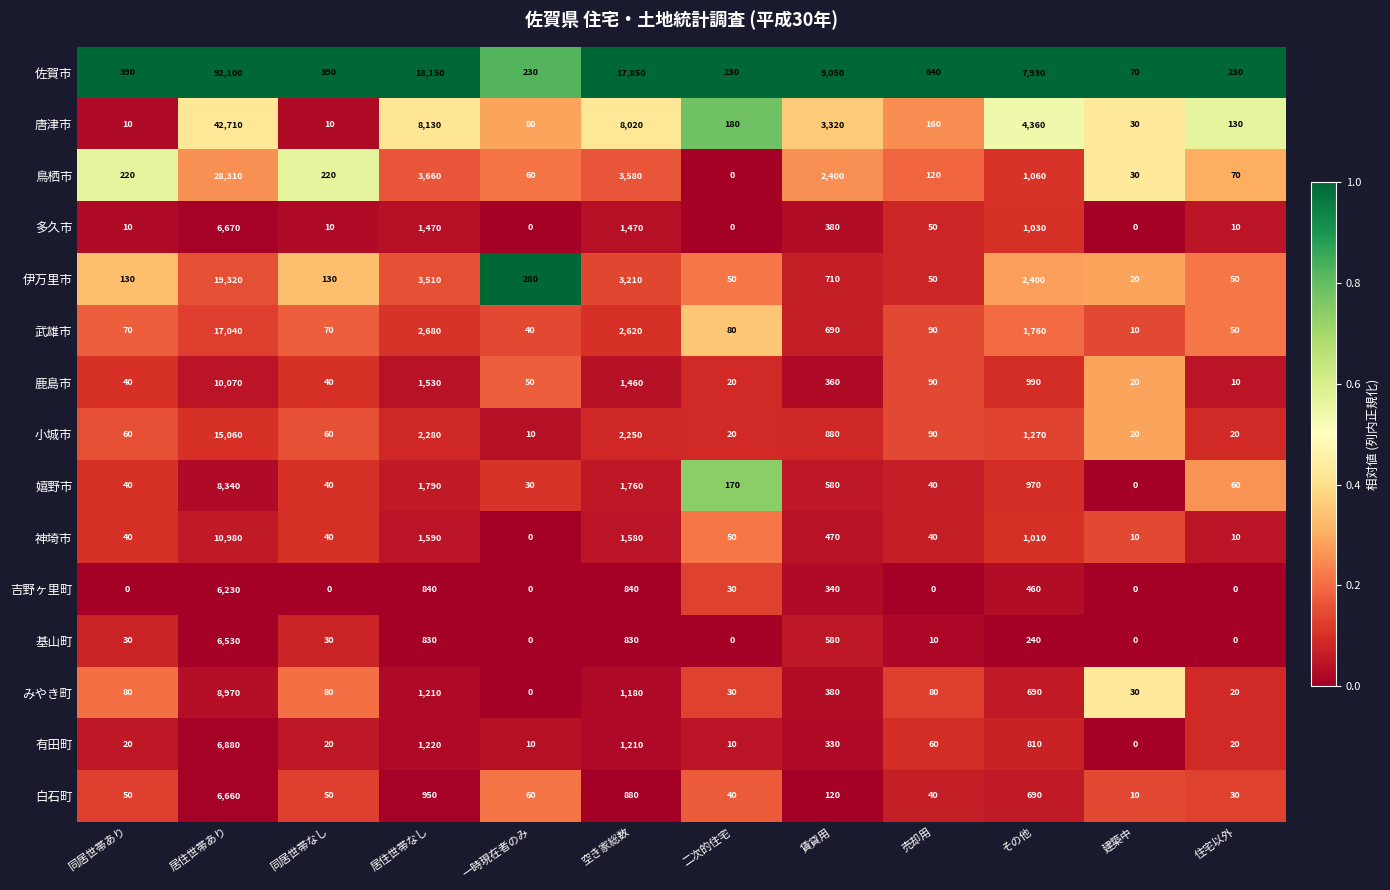

Which category has the lowest value in the 佐賀市 series?

建築中